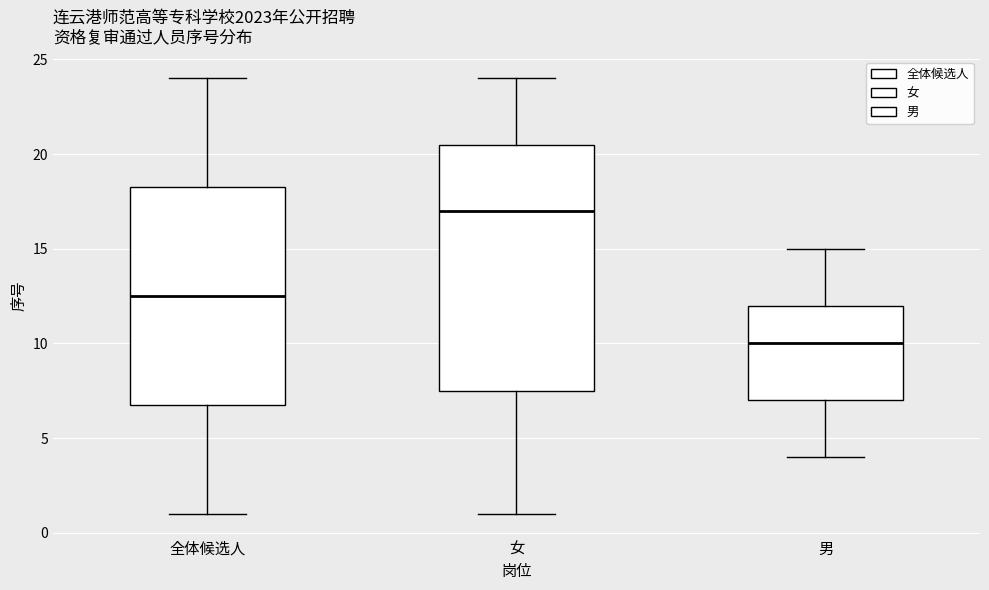

Where is the lower edge of the box for 全体候选人 on the y-axis? The values are not printed on the chart, so give them approximately, as read against the axis.

7.0